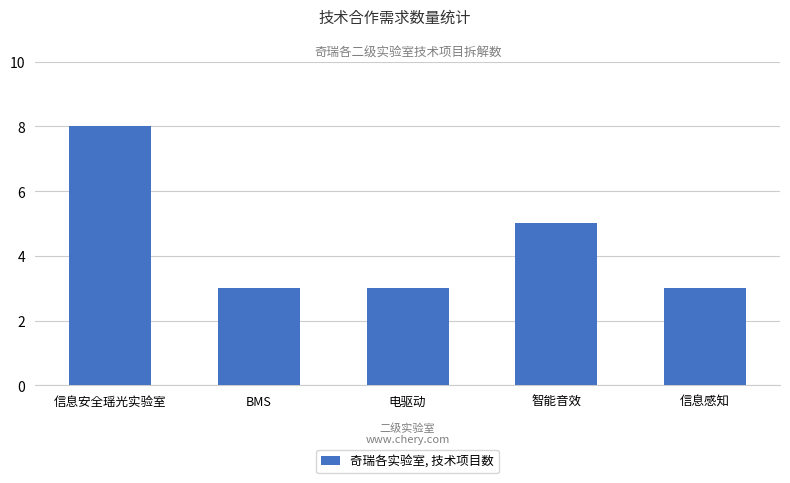

Reading left to right, what are all the values shown in this chart?

8	3	3	5	3